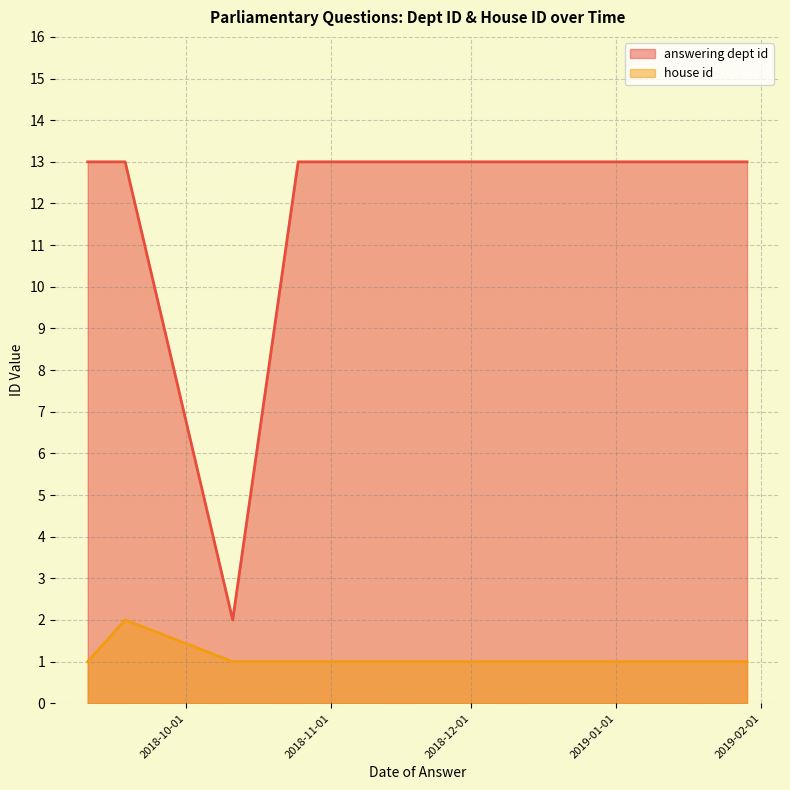

Rank the categories by answering dept id value from highest to lowest.

2019-01-29, 2019-01-14, 2018-12-05, 2018-11-20, 2018-10-25, 2018-09-18, 2018-09-10, 2018-09-10, 2018-09-18, 2018-10-11